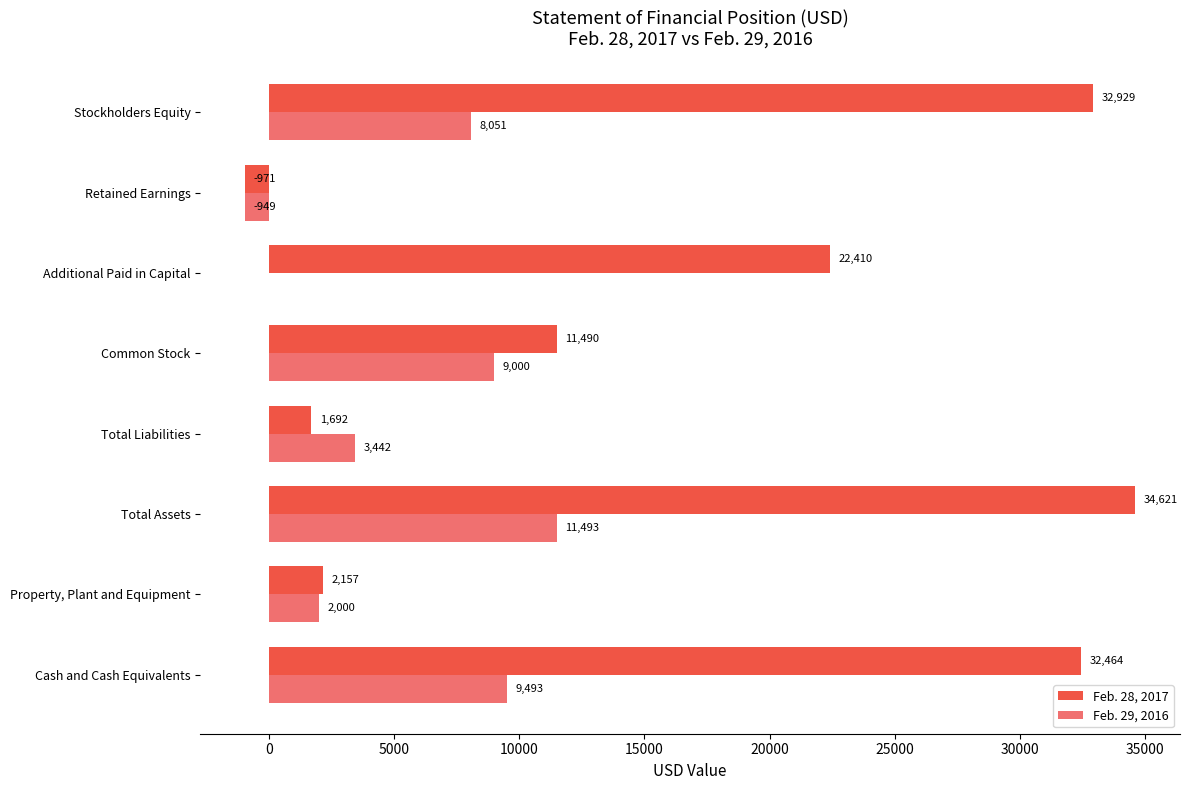

At which category is the sum across all series the highest?

Total Assets